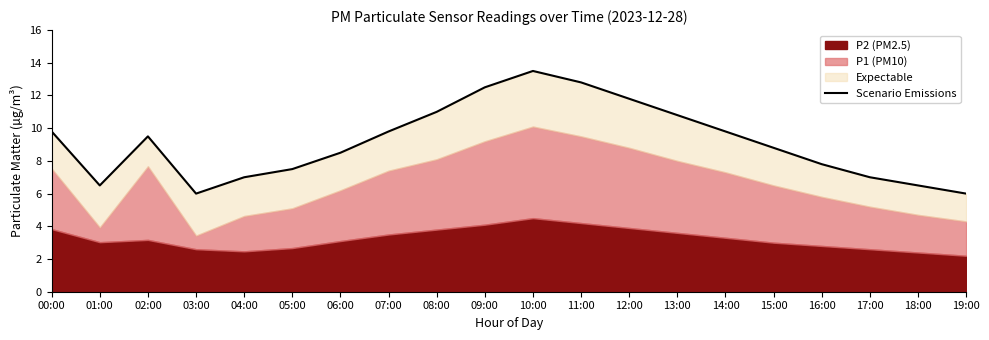

What is the difference between the values at 18:00 and 07:00?

3.3